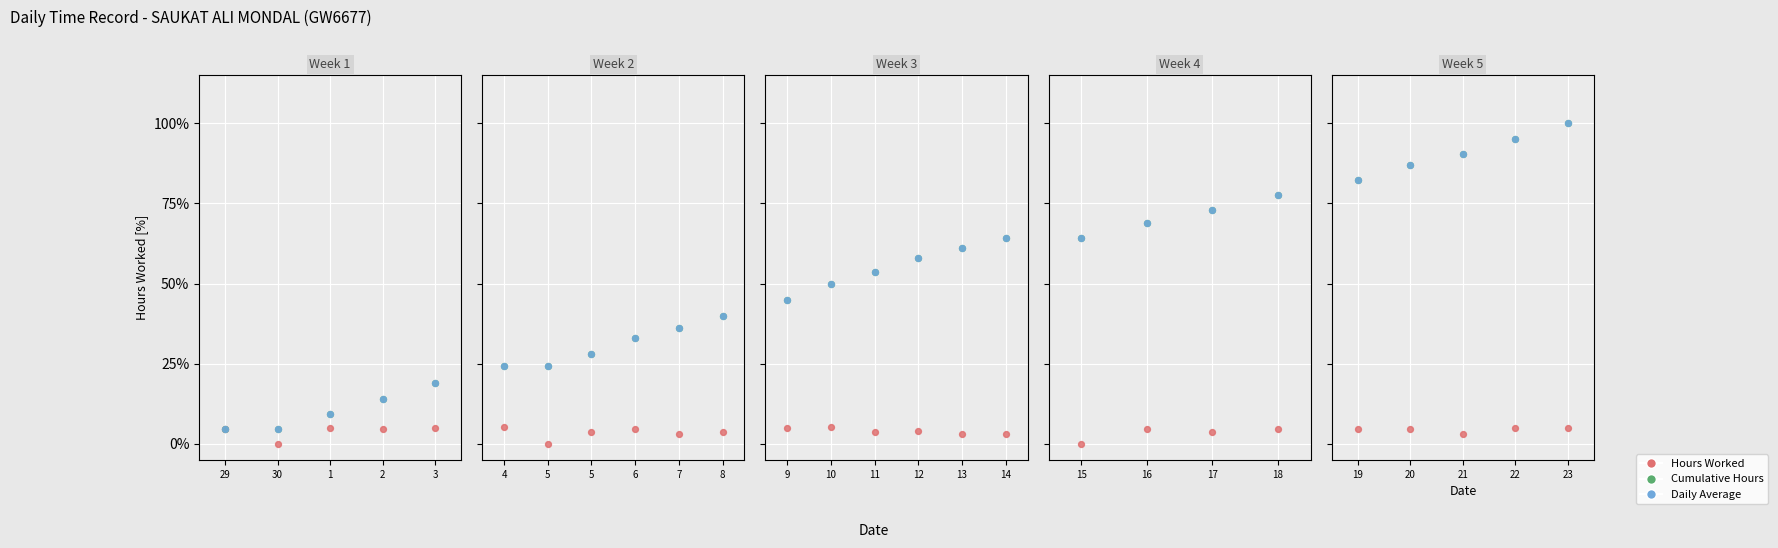

What are all the series names shown in the legend?

Hours Worked, Cumulative Hours, Daily Average